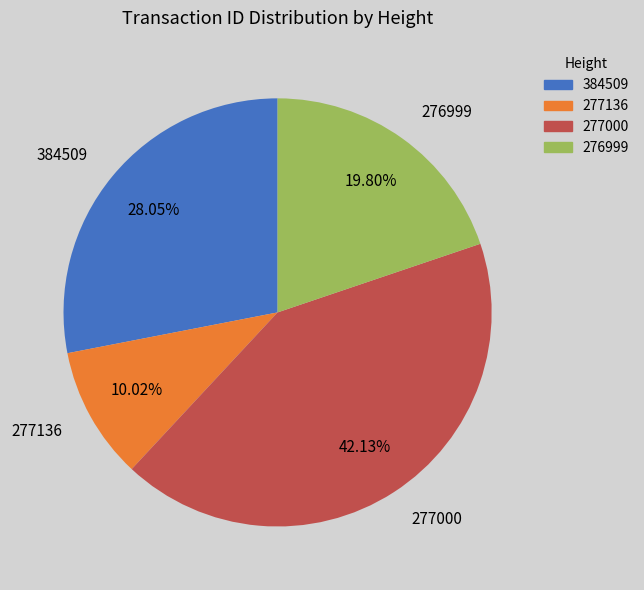

Which category has the biggest portion of the pie?

277000